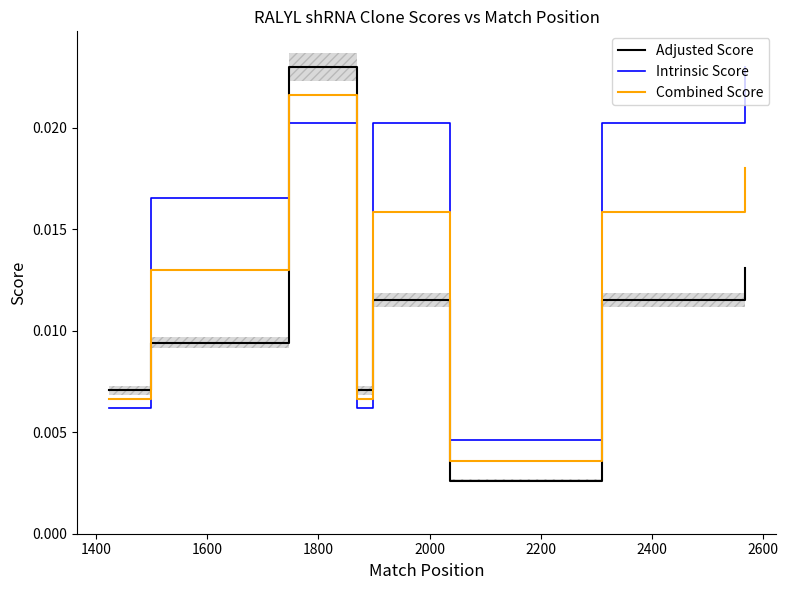

What are all the series names shown in the legend?

Adjusted Score, Intrinsic Score, Combined Score